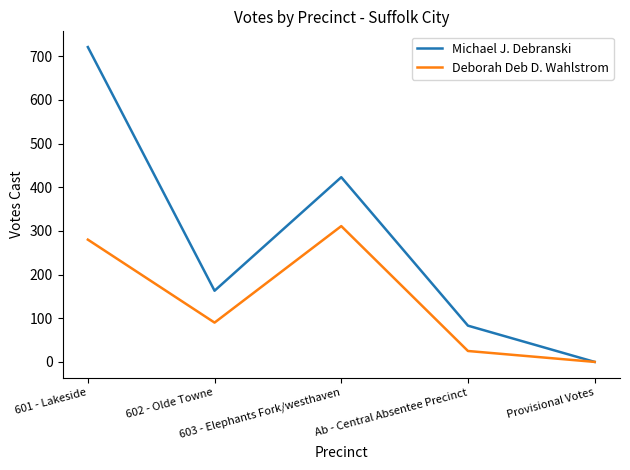

What is the sum of the Michael J. Debranski values at Ab - Central Absentee Precinct and Provisional Votes?

83